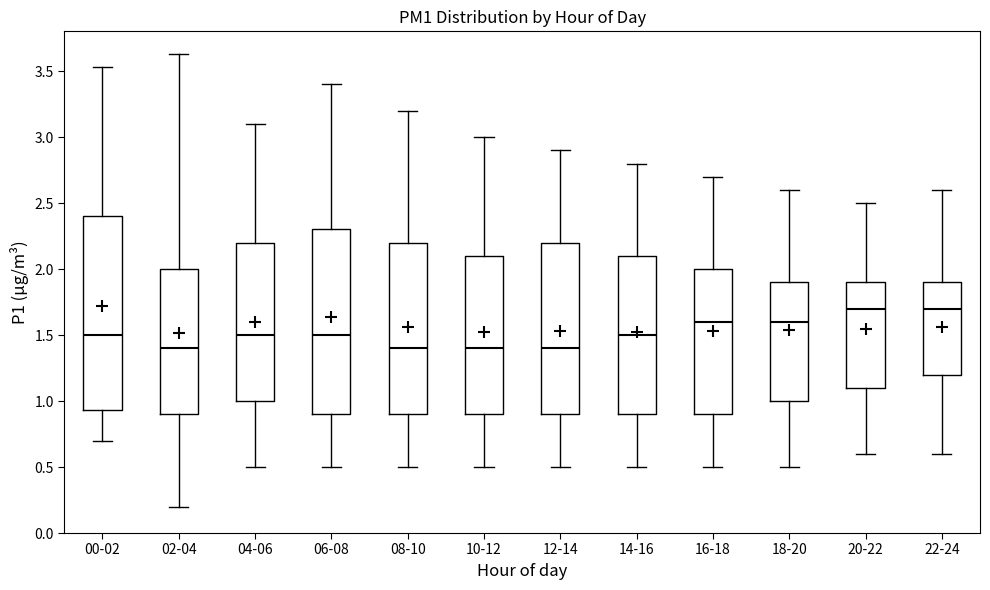

Reading left to right, read every box against the y-axis: the position of its median line, the range the box covers, and the ends of its whiskers. The values are not printed on the chart, so give them approximately, as read against the axis.

00-02: median 1.50, box 0.95 to 2.40, whiskers 0.70 to 3.55
02-04: median 1.40, box 0.90 to 2.00, whiskers 0.20 to 3.65
04-06: median 1.50, box 1.00 to 2.20, whiskers 0.50 to 3.10
06-08: median 1.50, box 0.90 to 2.30, whiskers 0.50 to 3.40
08-10: median 1.40, box 0.90 to 2.20, whiskers 0.50 to 3.20
10-12: median 1.40, box 0.90 to 2.10, whiskers 0.50 to 3.00
12-14: median 1.40, box 0.90 to 2.20, whiskers 0.50 to 2.90
14-16: median 1.50, box 0.90 to 2.10, whiskers 0.50 to 2.80
16-18: median 1.60, box 0.90 to 2.00, whiskers 0.50 to 2.70
18-20: median 1.60, box 1.00 to 1.90, whiskers 0.50 to 2.60
20-22: median 1.70, box 1.10 to 1.90, whiskers 0.60 to 2.50
22-24: median 1.70, box 1.20 to 1.90, whiskers 0.60 to 2.60